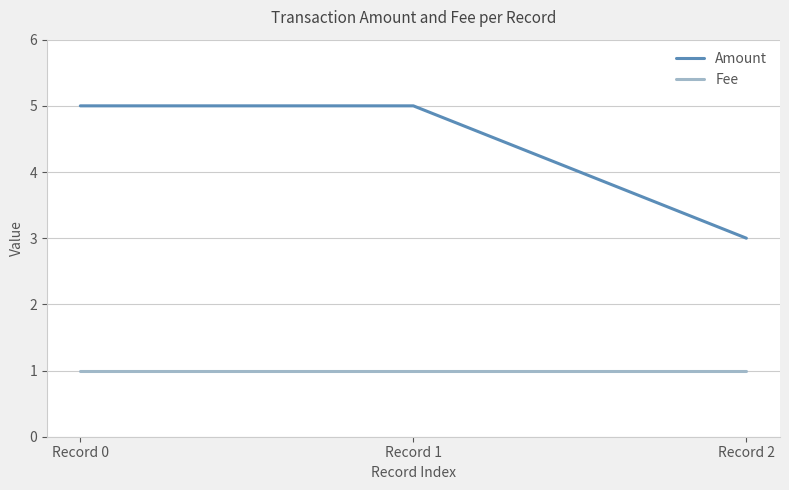

The Amount series shows 3 at Record 2. True or false?

True